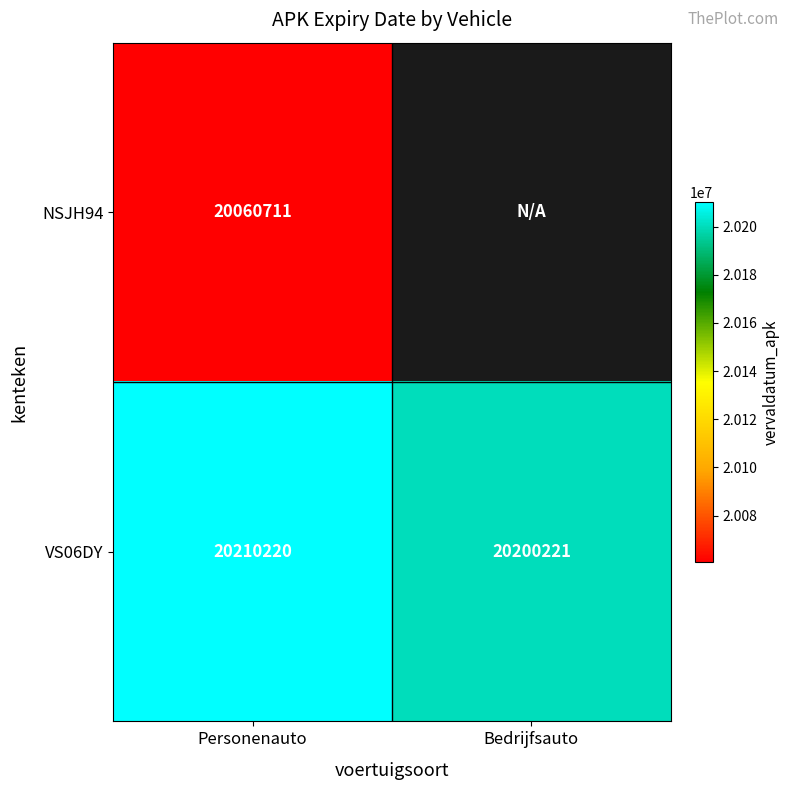

What is the spread (max minus min) of values at Personenauto?

149509